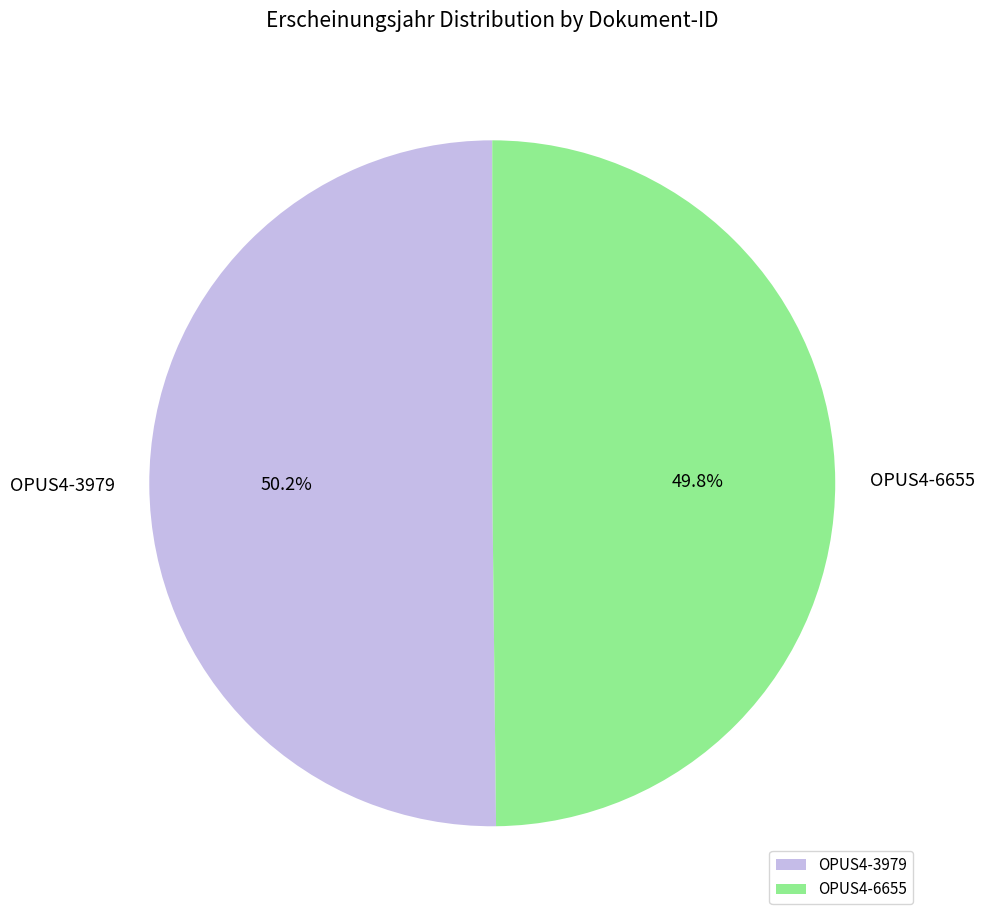

Is there any slice that represents more than half of the pie?

Yes